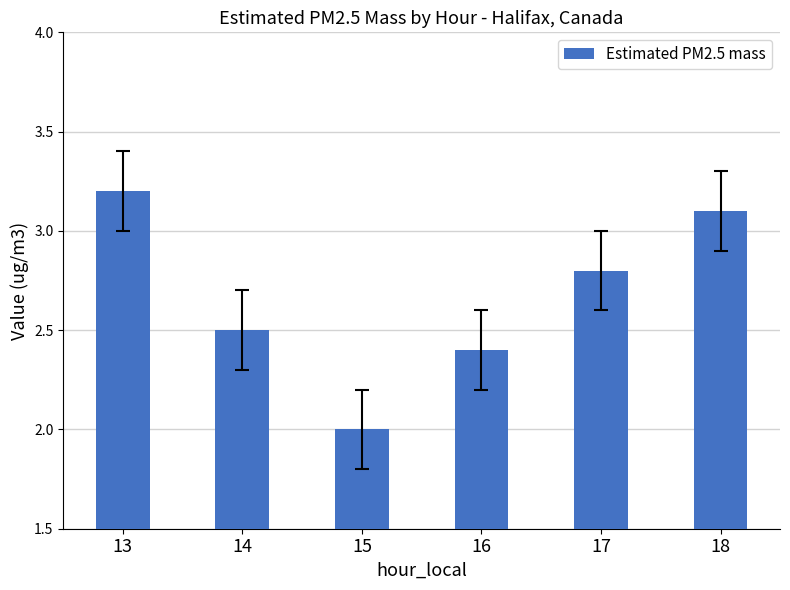

What is the smallest value displayed?

2.0